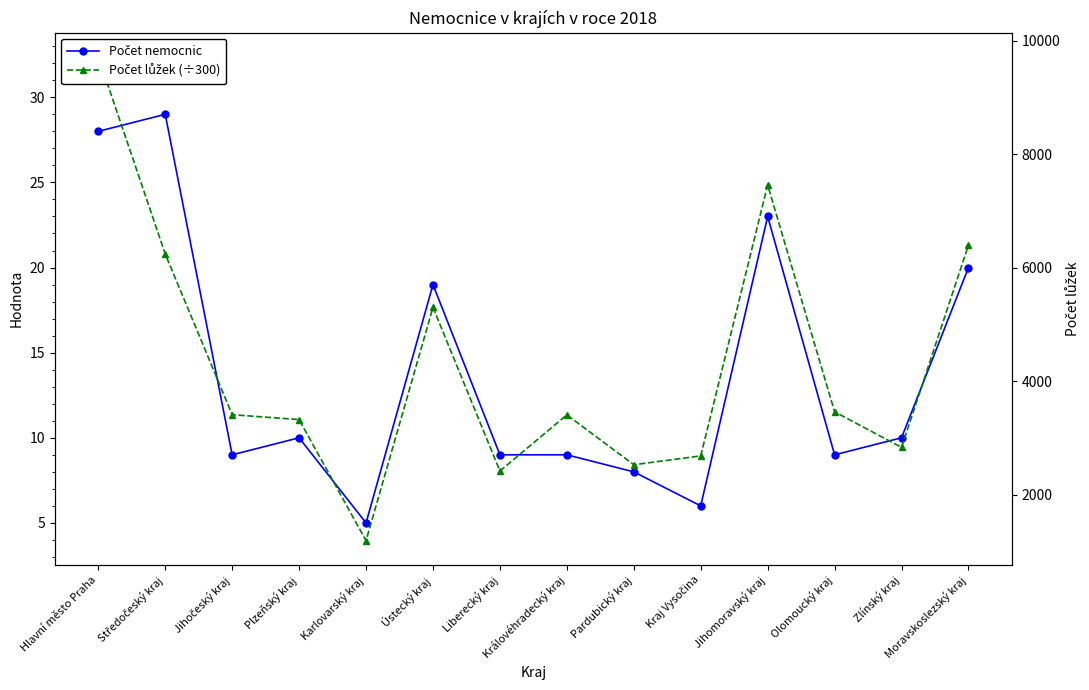

At which category does Počet nemocnic reach its first local peak?

Středočeský kraj